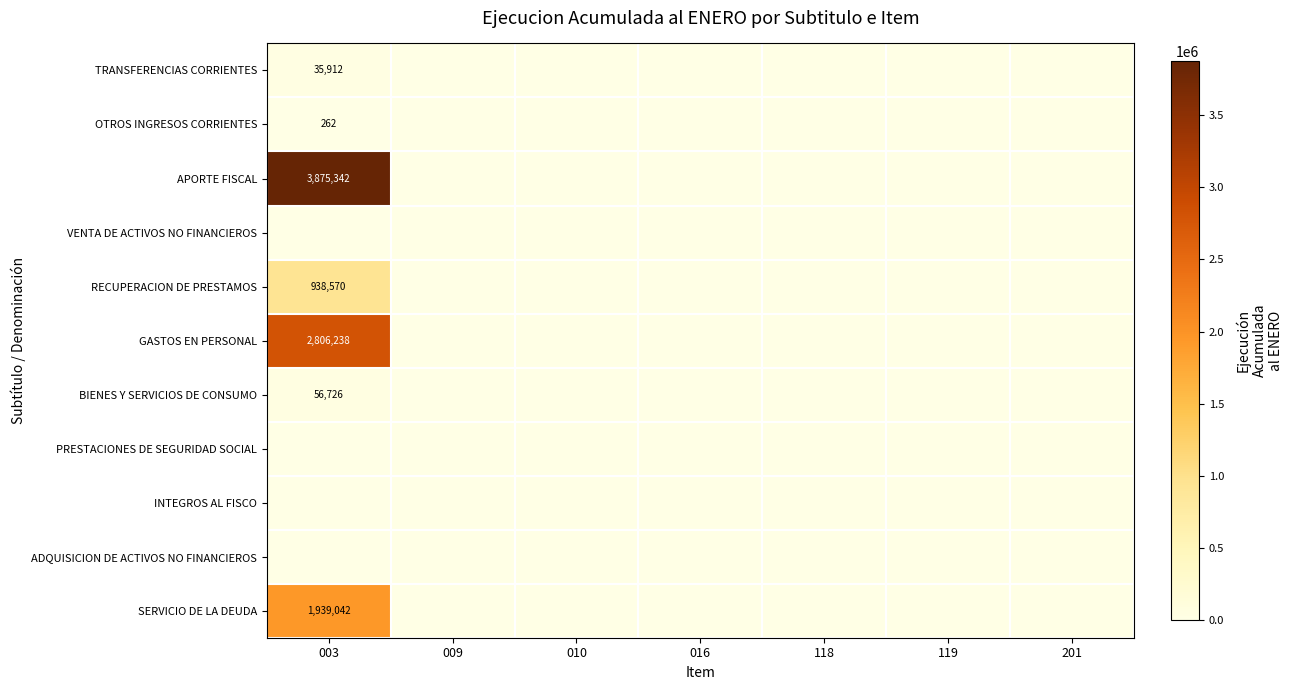

True or false: SERVICIO DE LA DEUDA has a value of 0 at 016.

True